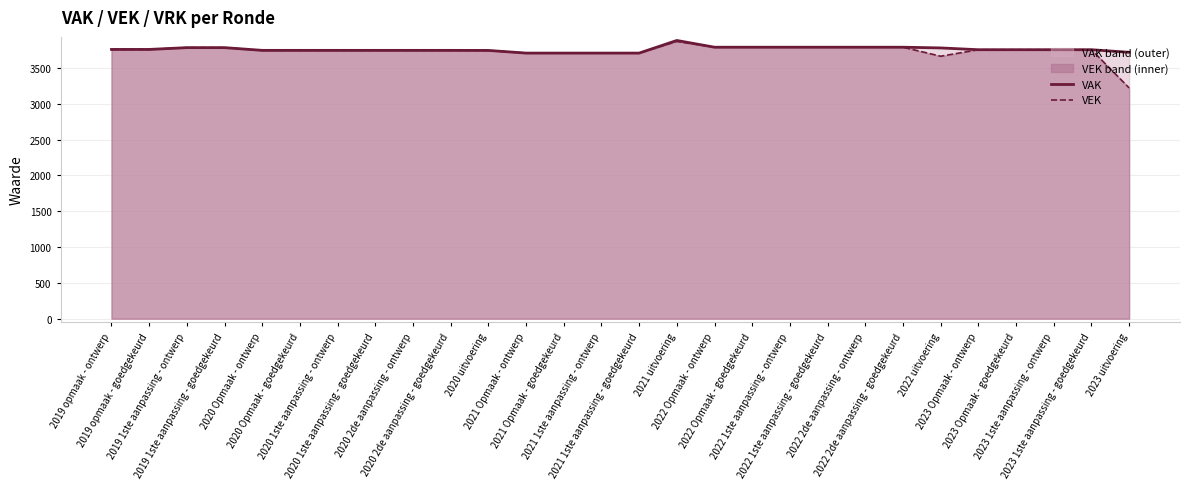

True or false: VAK has more than 0 points higher than both neighbors.

True